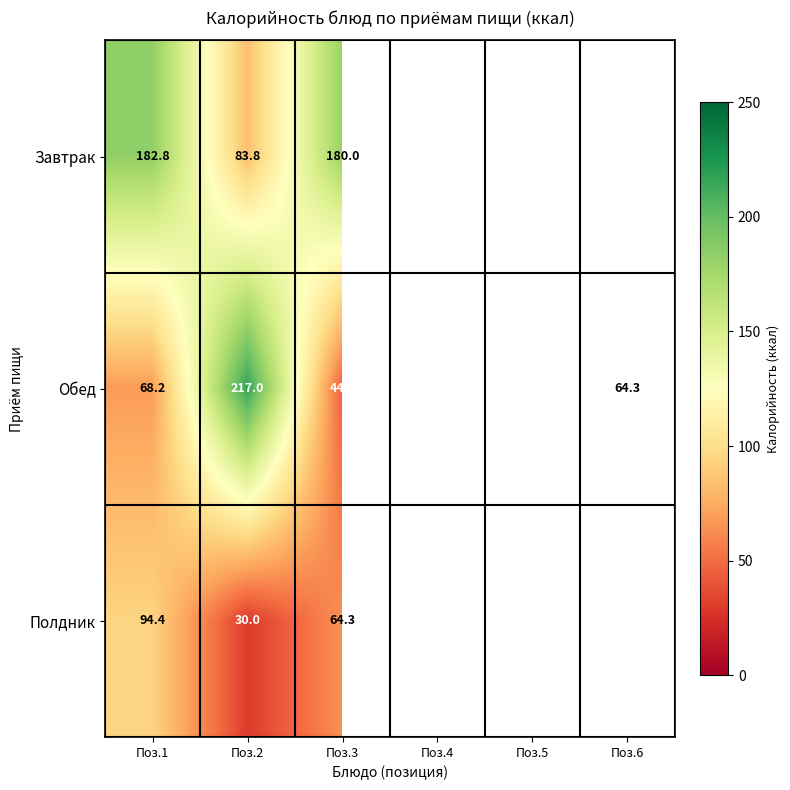

What is the total value across all series at Поз.3?

288.8